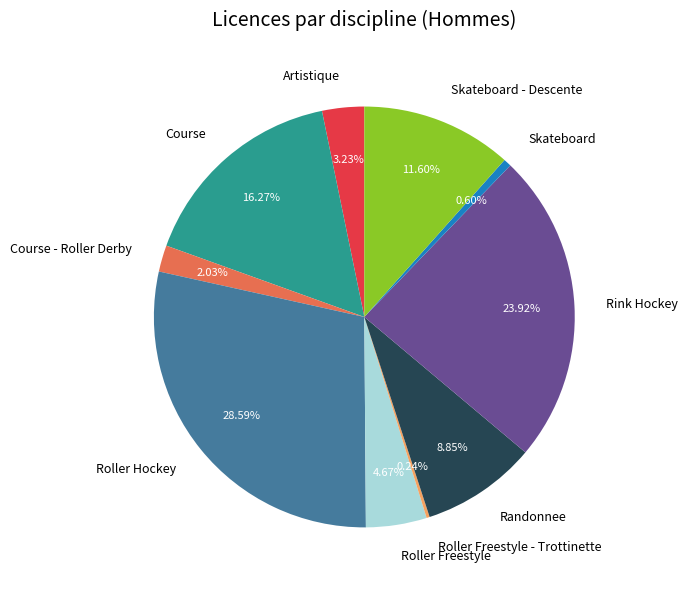

Which slice is the largest?

Roller Hockey